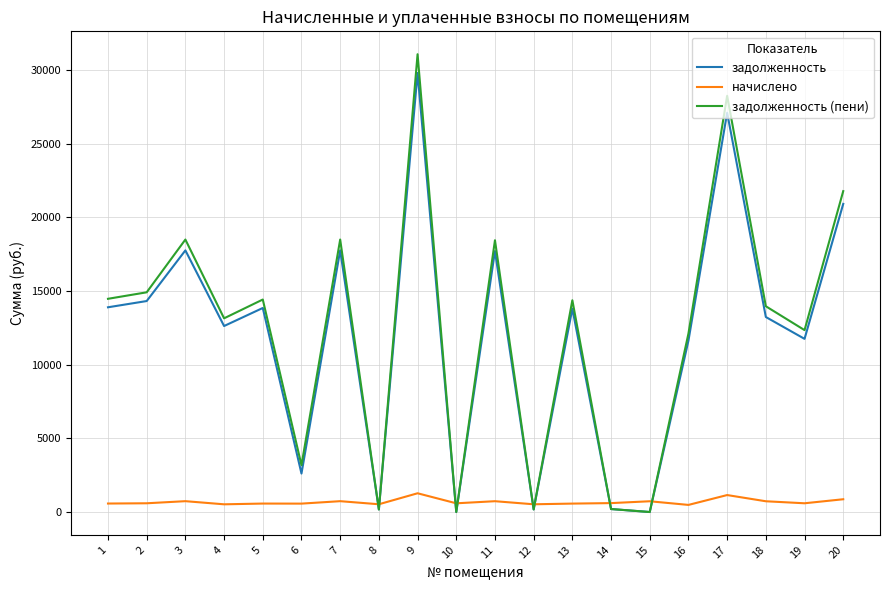

Rank the series by their maximum value, from lowest to highest.

начислено, задолженность, задолженность (пени)